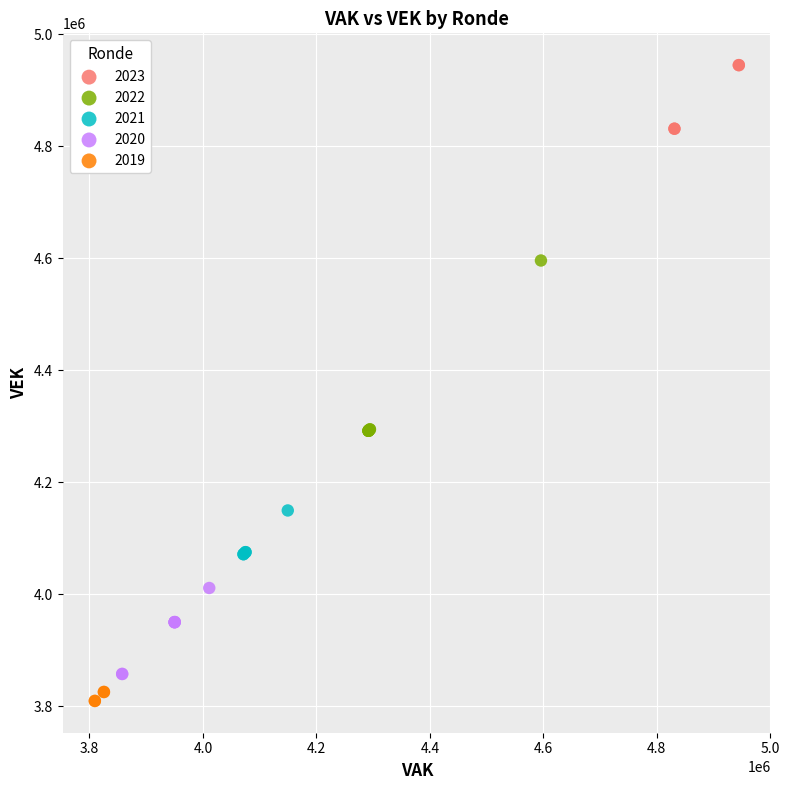

Which series reaches the maximum Y coordinate?

2023